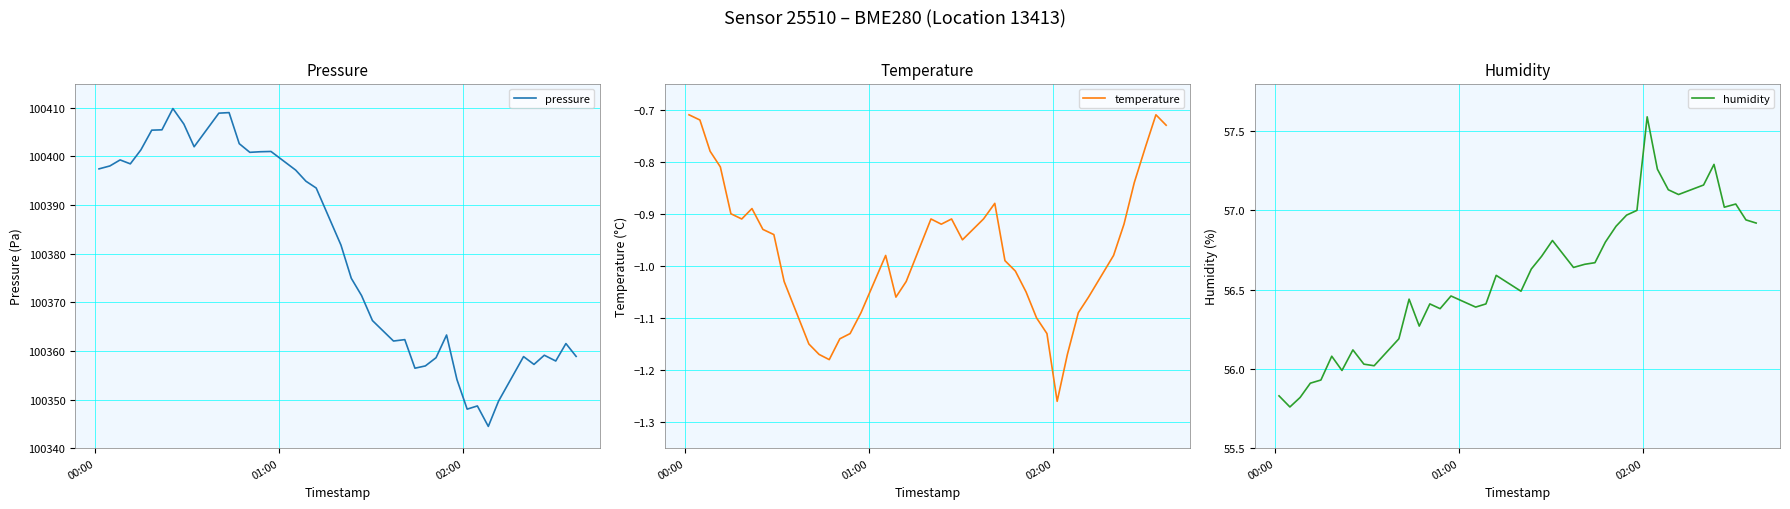

How many lines are shown in the chart?

3